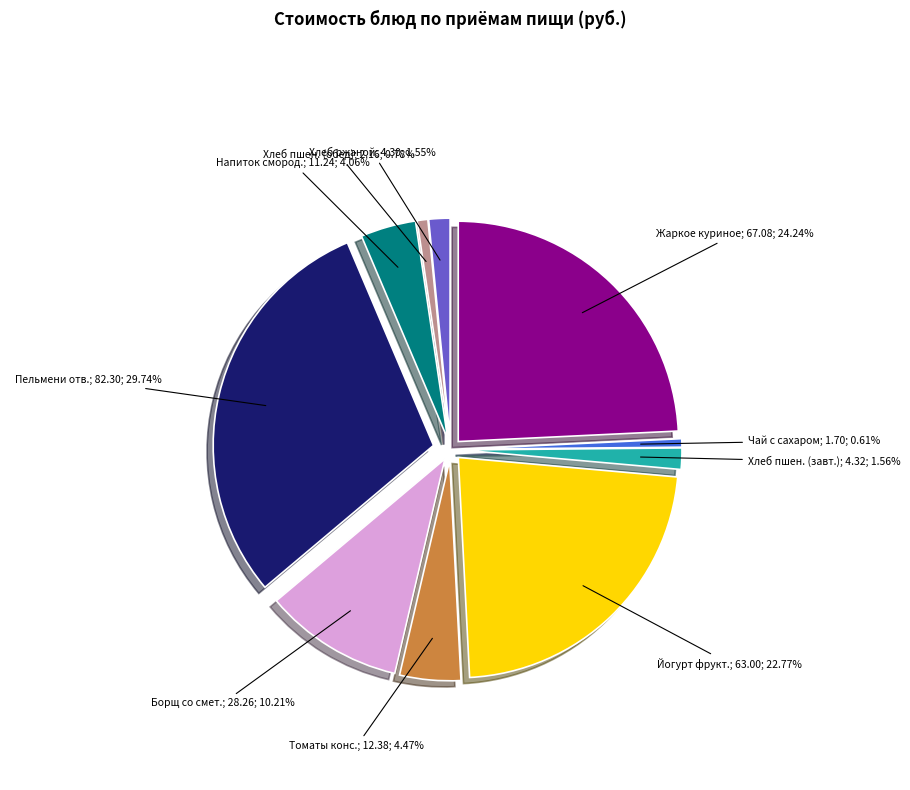

To the nearest percent, what is the average slice percentage?

10%